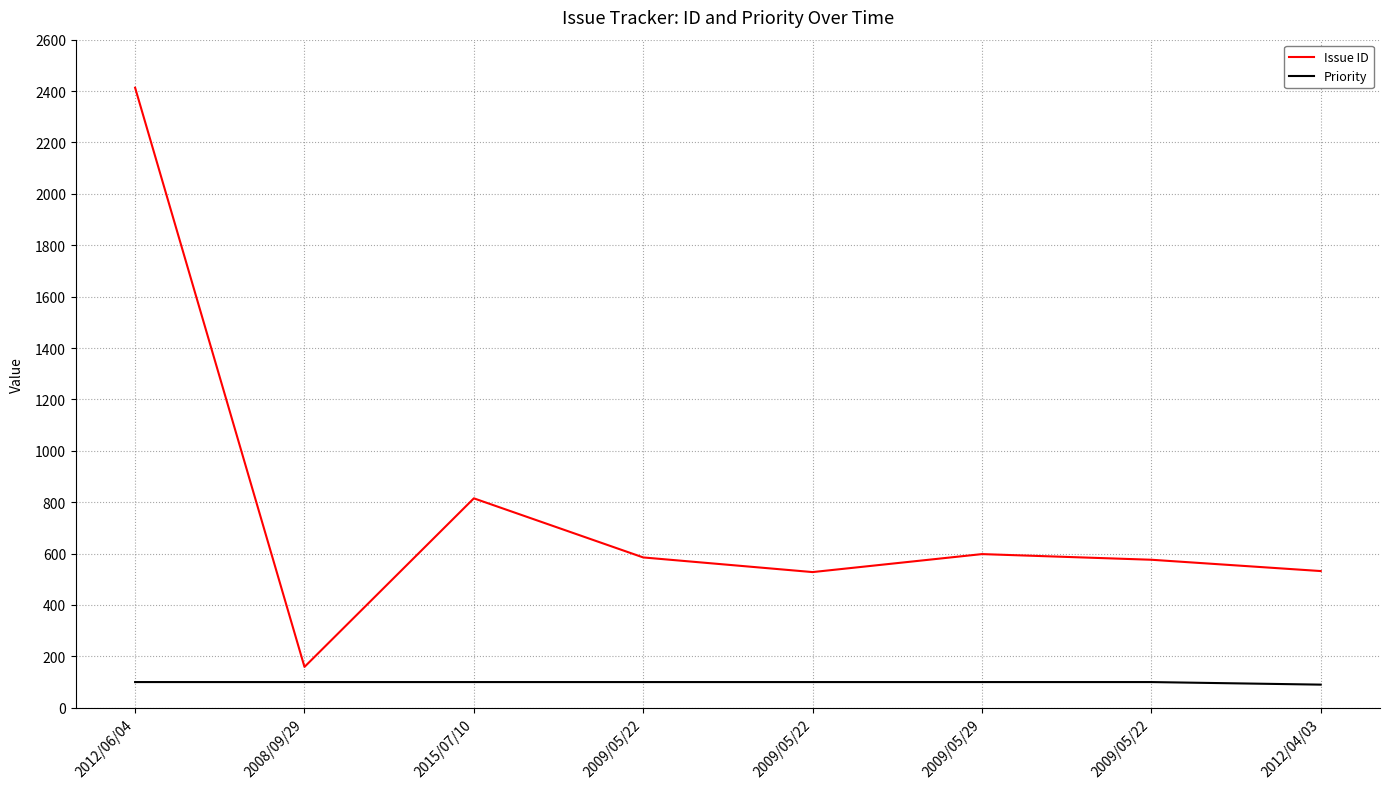

At which category is the sum across all series the highest?

2012/06/04